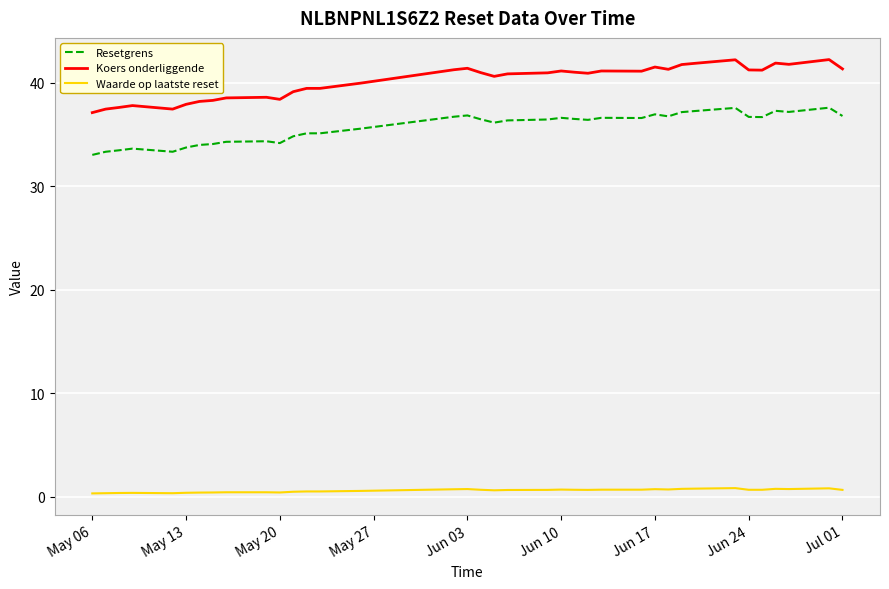

How many lines are shown in the chart?

3